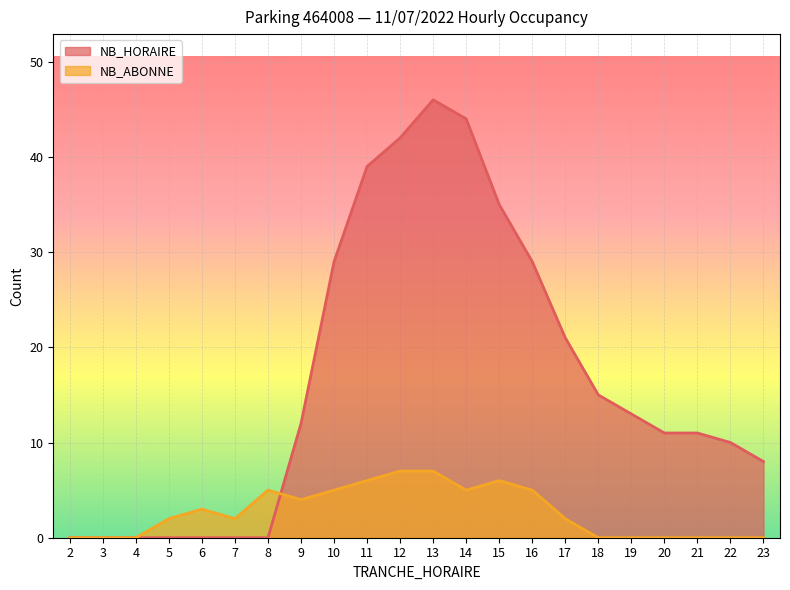

Which series has the widest spread of values?

NB_HORAIRE